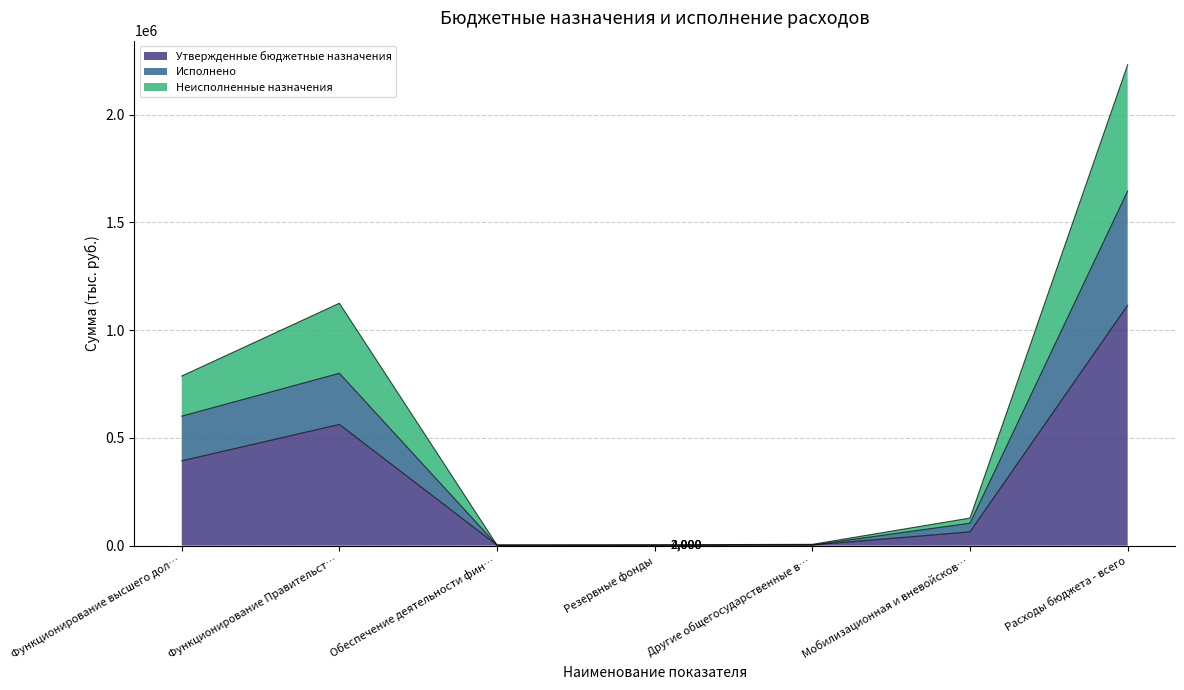

At which category is the sum across all series the highest?

Расходы бюджета - всего